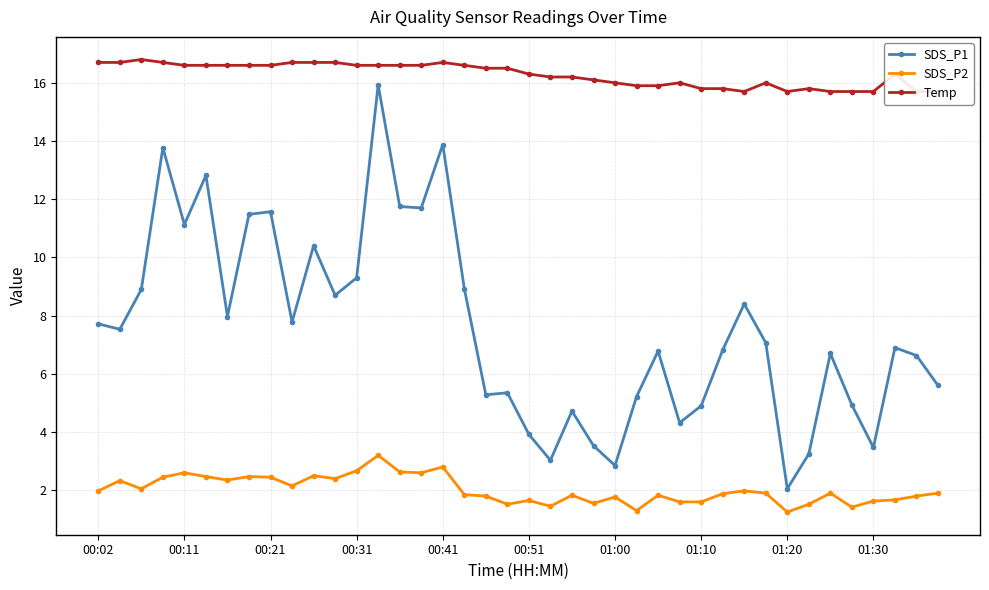

What is the difference between the SDS_P2 values at 17 and 38?

0.1